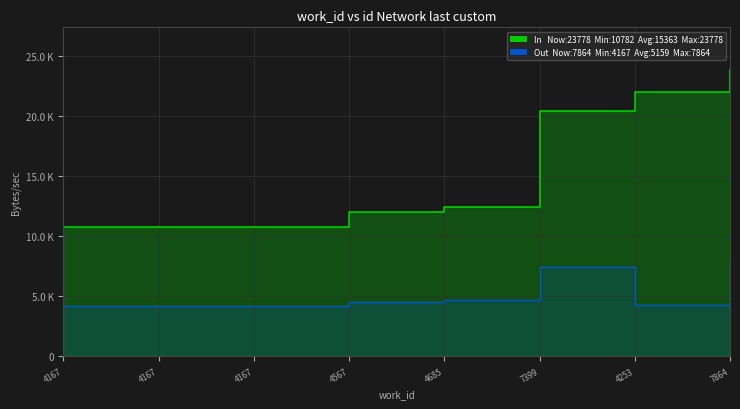

Reading left to right, what are all the values shown in this chart?

In: 10782	10786	10791	12009	12397	20387	21971	23778
Out: 4167	4167	4167	4567	4685	7399	4253	7864